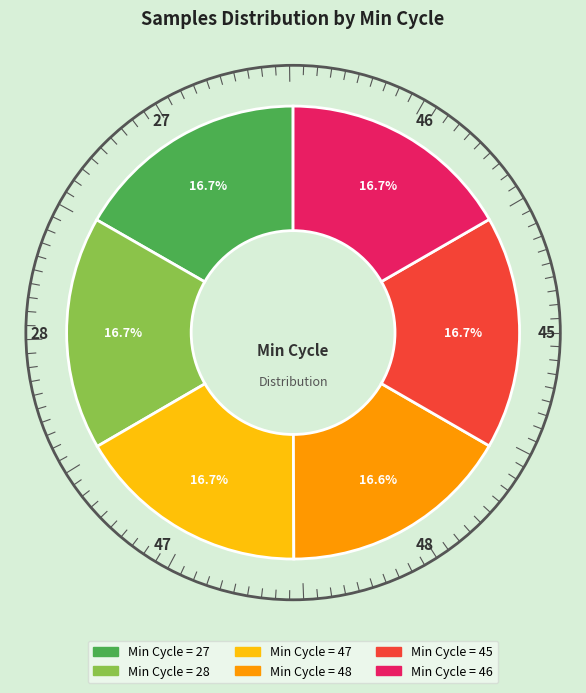

To the nearest percent, what portion does 28 represent?

17%